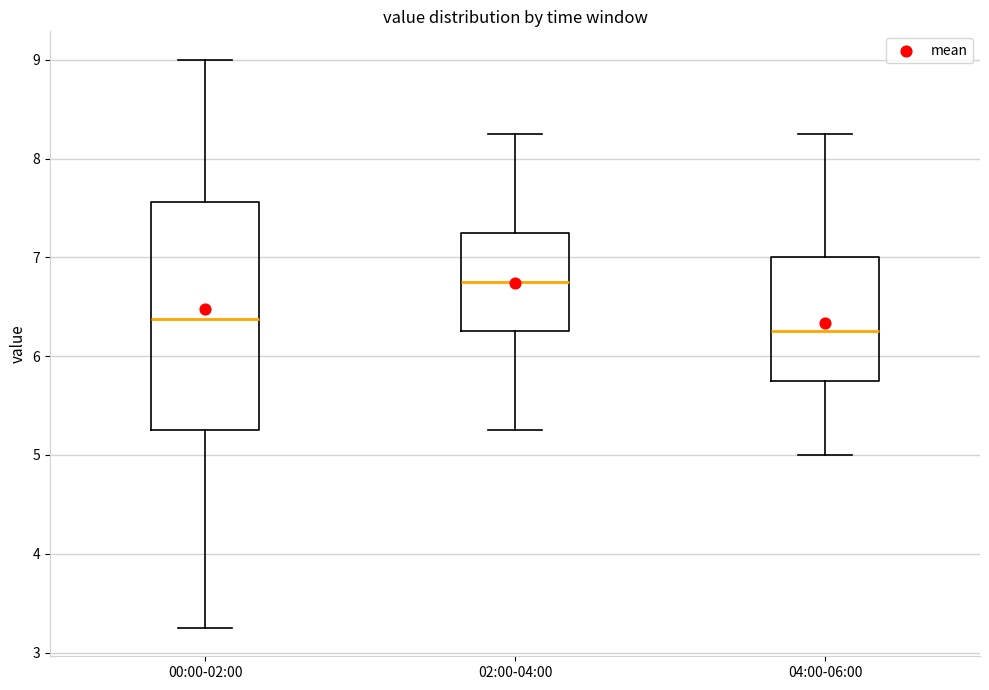

Comparing the boxes themselves (not the whiskers), which one is the tallest?

00:00-02:00